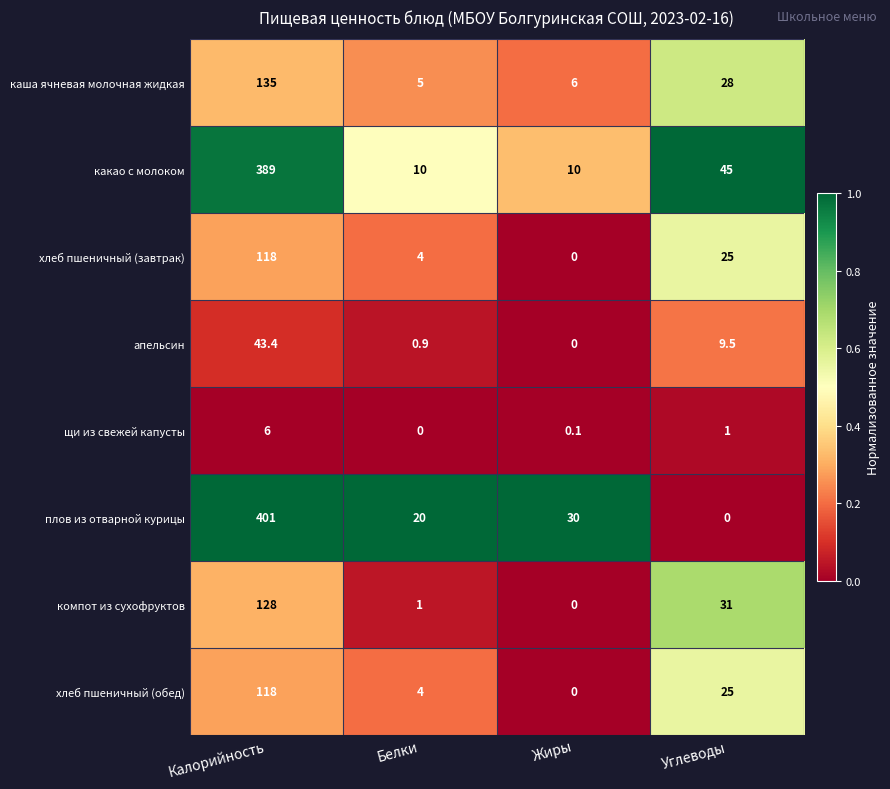

At which label is щи из свежей капусты closest to 3?

Углеводы